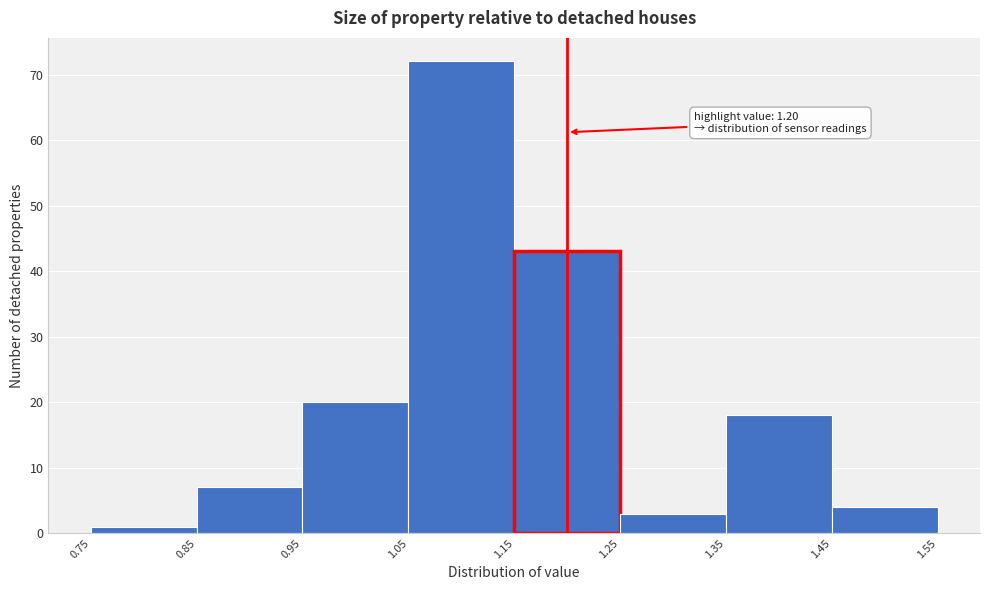

Over which range of the x-axis is the bar tallest?

1.05 to 1.15